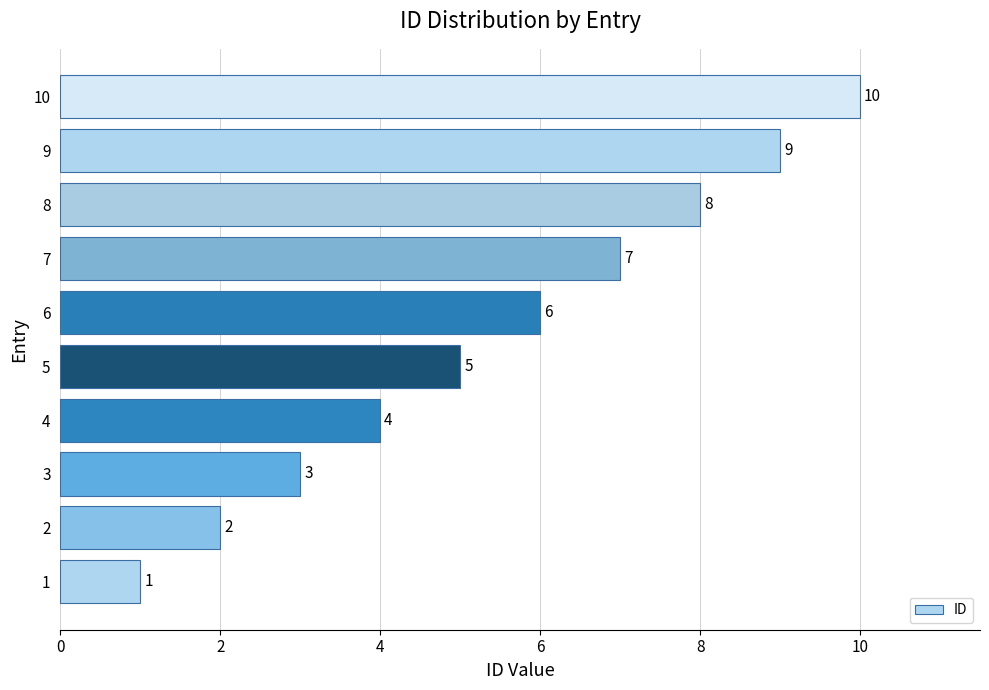

What is the maximum value shown in the chart?

10